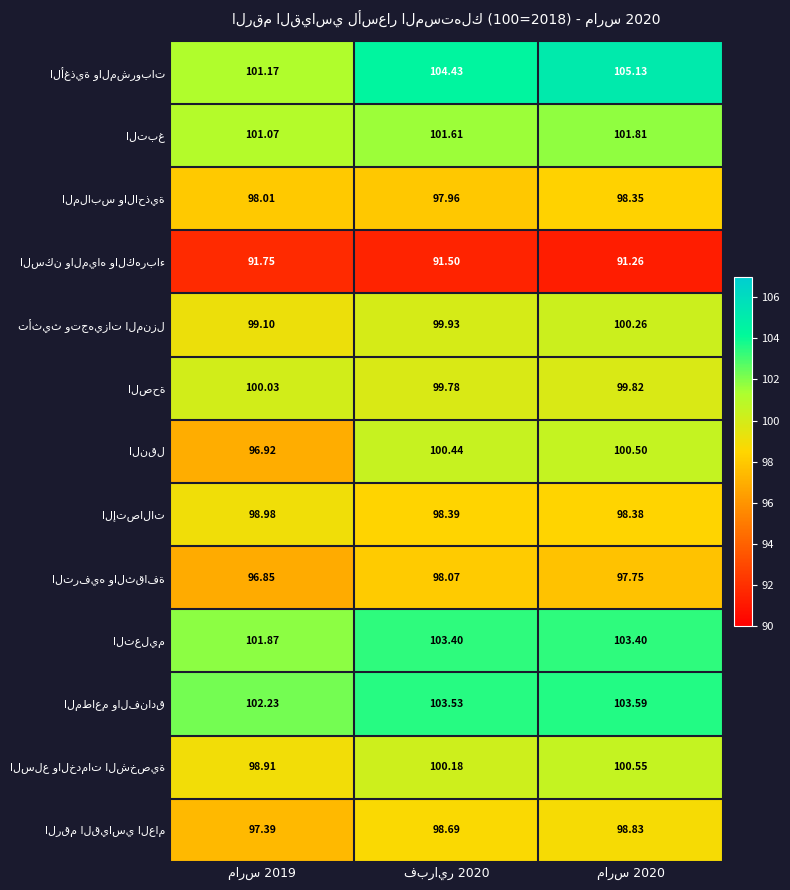

Count the number of categories in the chart.

3